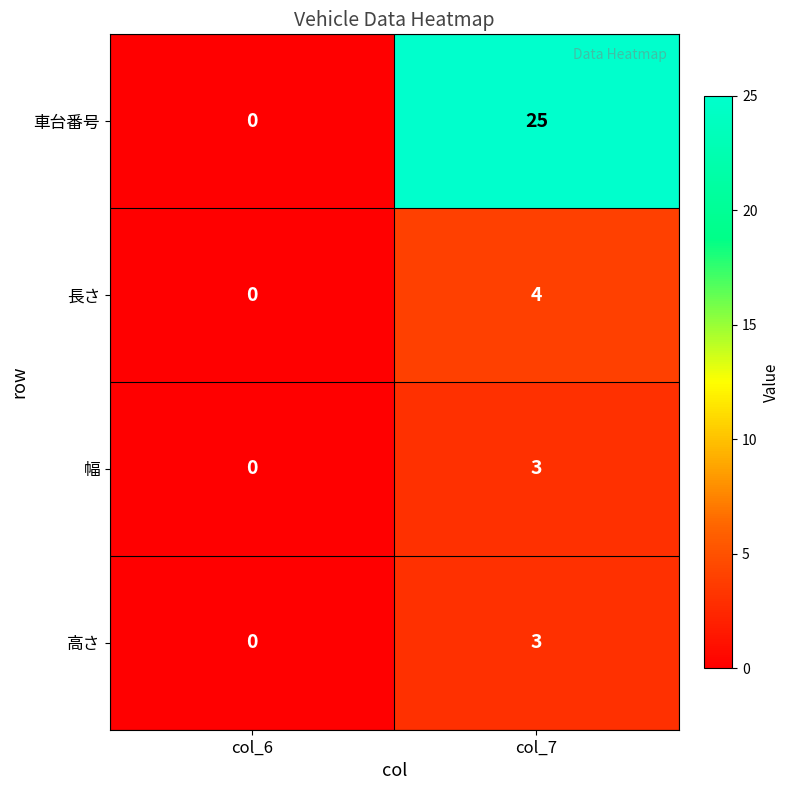

How many values in 幅 are above zero?

1